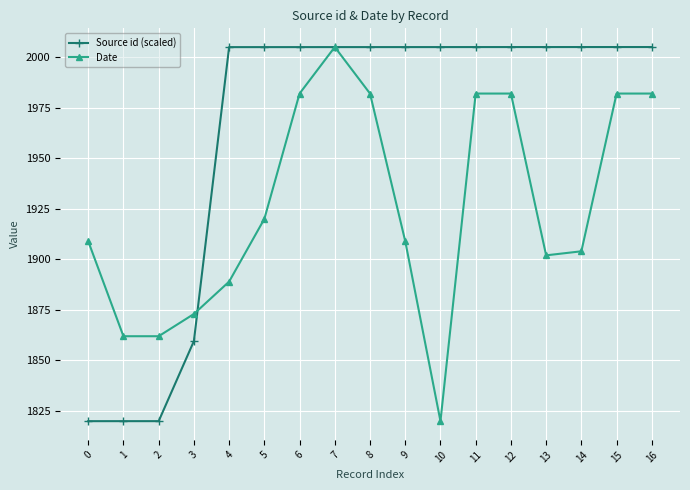

True or false: Date has more than 0 interior local peaks.

True